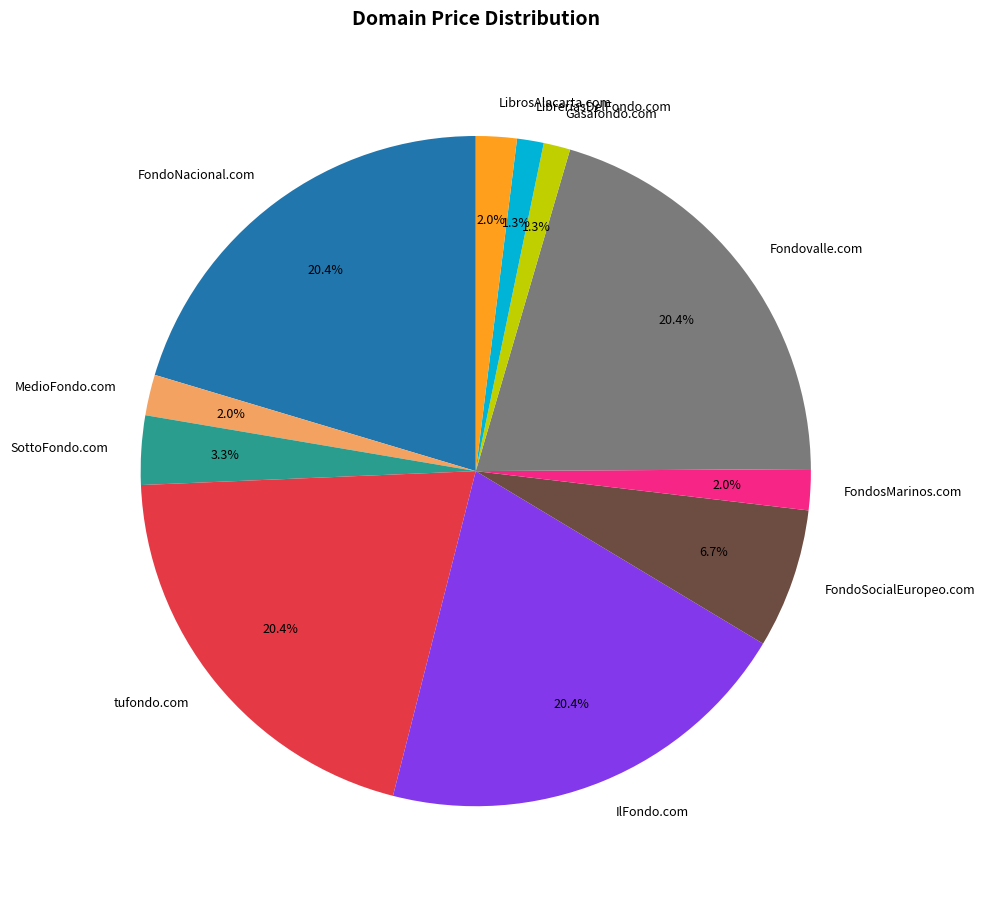

Combined, what portion of the pie is FondosMarinos.com and SottoFondo.com?

5.3%